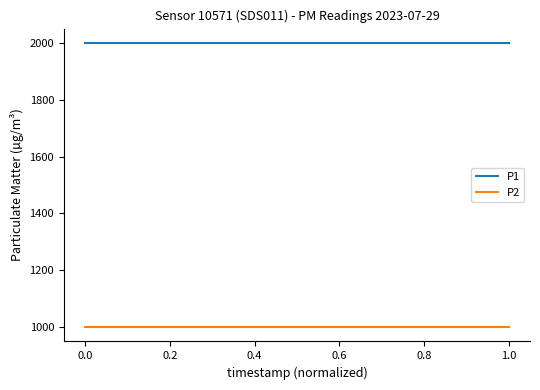

Does the chart display data point markers on the line(s)?

No